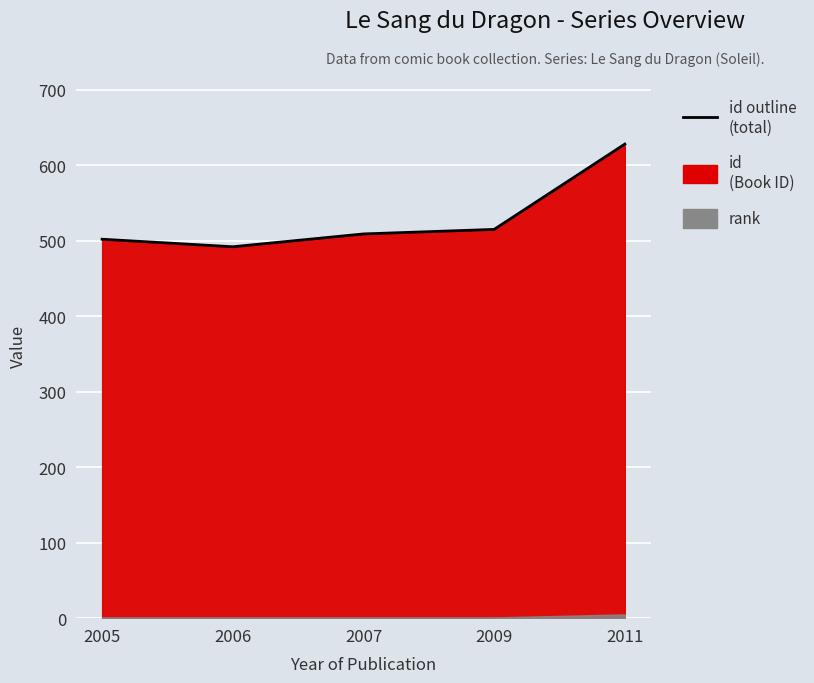

List the labels in order of value, smallest first.

2006, 2005, 2007, 2009, 2011